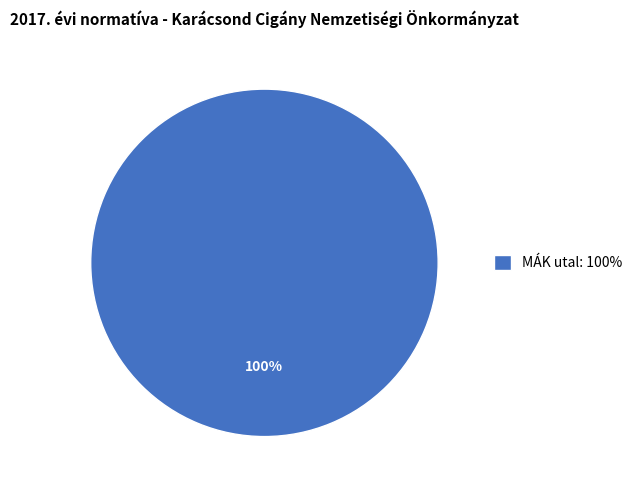

Which category accounts for the majority?

MÁK utal: 100%